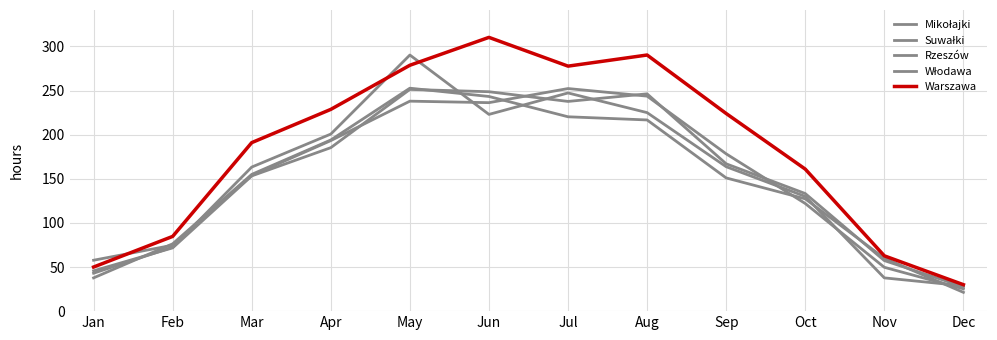

What is the difference between the Mikołajki values at Dec and May?

261.6